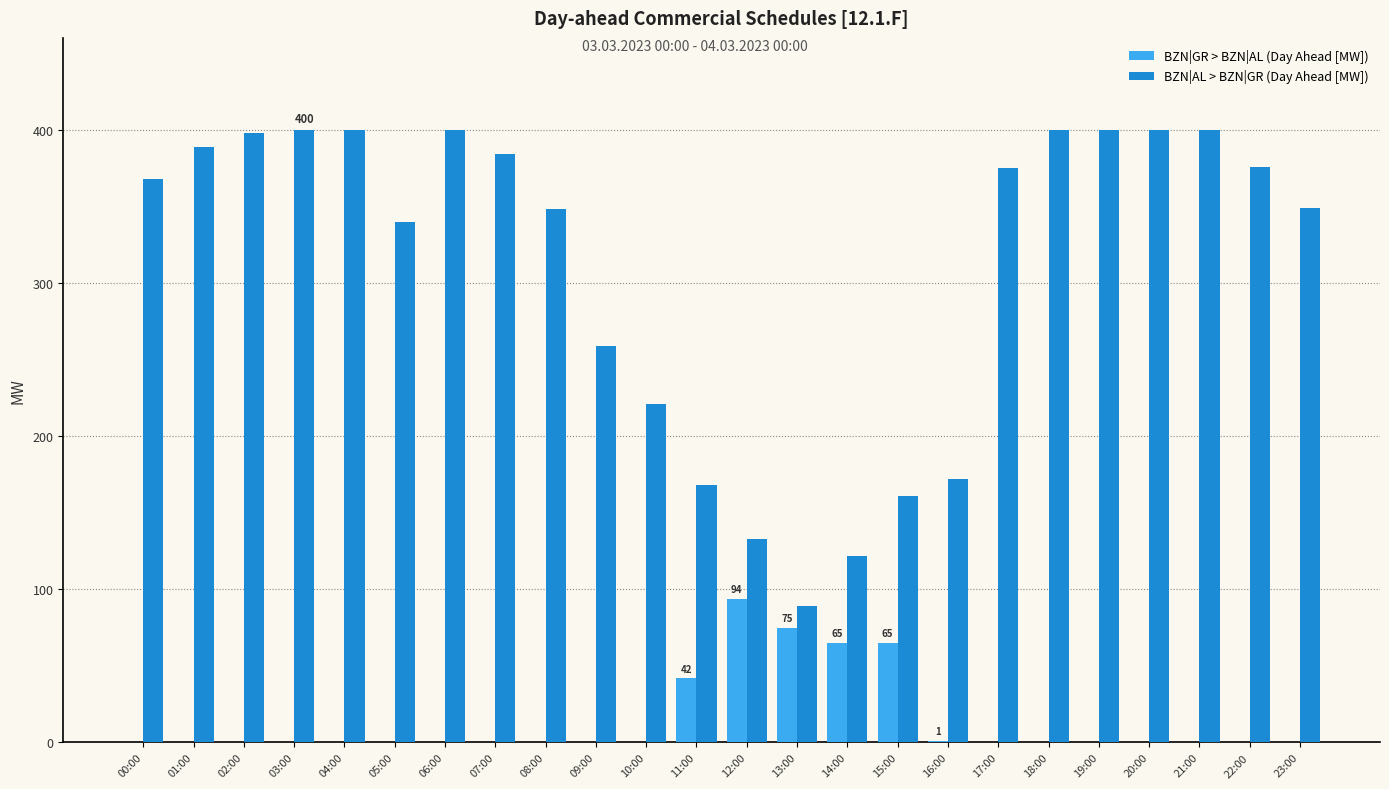

What value does the BZN|AL > BZN|GR (Day Ahead [MW]) series have at 01:00, to the nearest 50?

400